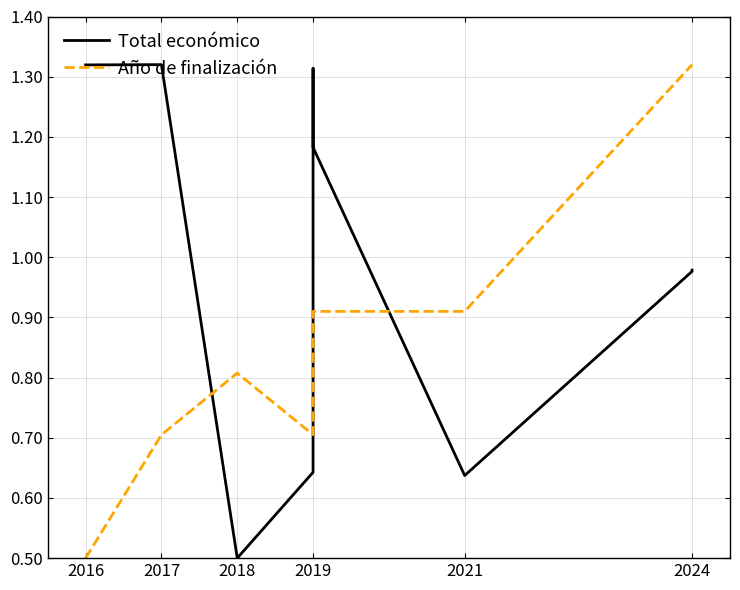

Where is the first local maximum for Año de finalización?

2018